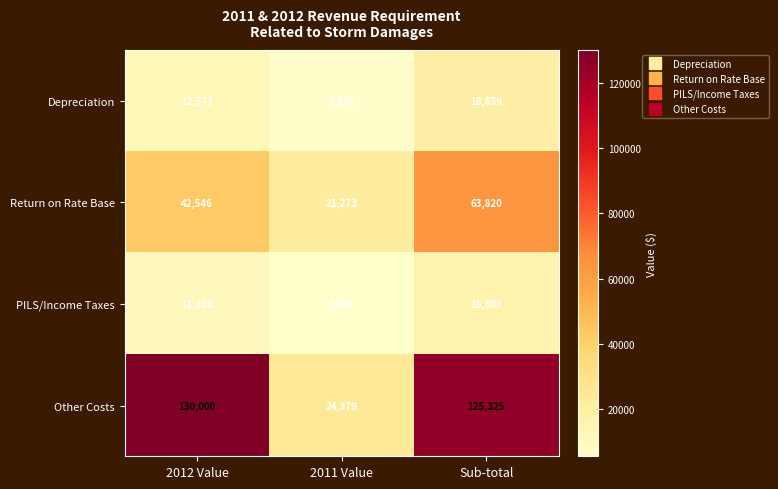

Rank the series at 2012 Value from highest to lowest value.

Other Costs, Return on Rate Base, Depreciation, PILS/Income Taxes